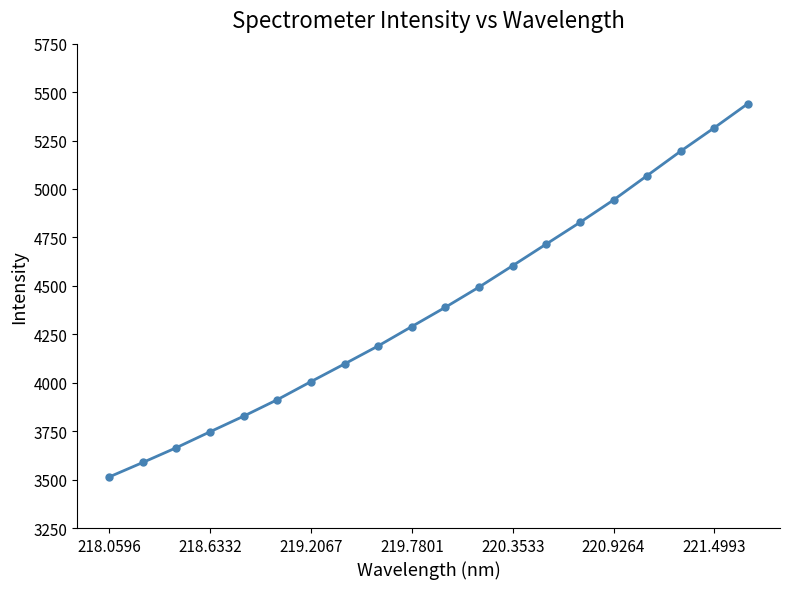

True or false: the data has more than 1 interior local peaks.

False